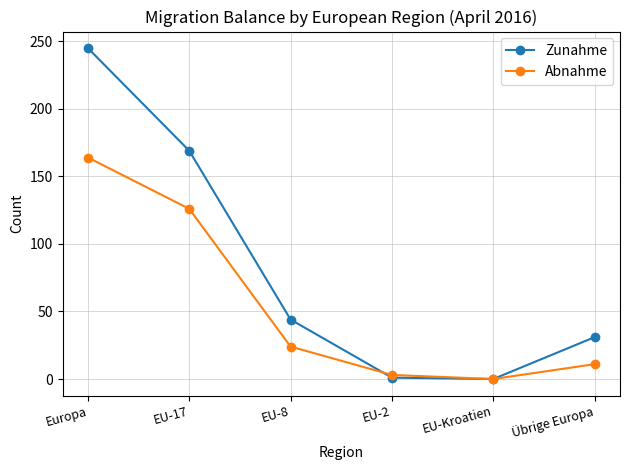

What is the difference between the maximum and minimum values in the Zunahme series?

245